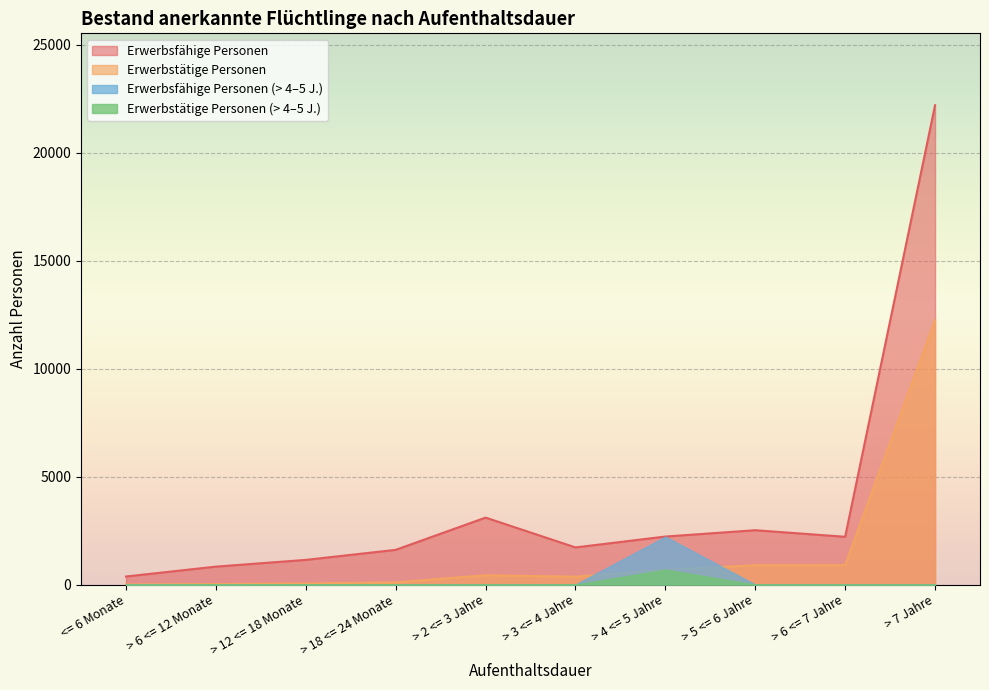

Rank the categories by Erwerbstätige Personen value from lowest to highest.

<= 6 Monate, > 6 <= 12 Monate, > 12 <= 18 Monate, > 18 <= 24 Monate, > 3 <= 4 Jahre, > 2 <= 3 Jahre, > 4 <= 5 Jahre, > 5 <= 6 Jahre, > 6 <= 7 Jahre, > 7 Jahre